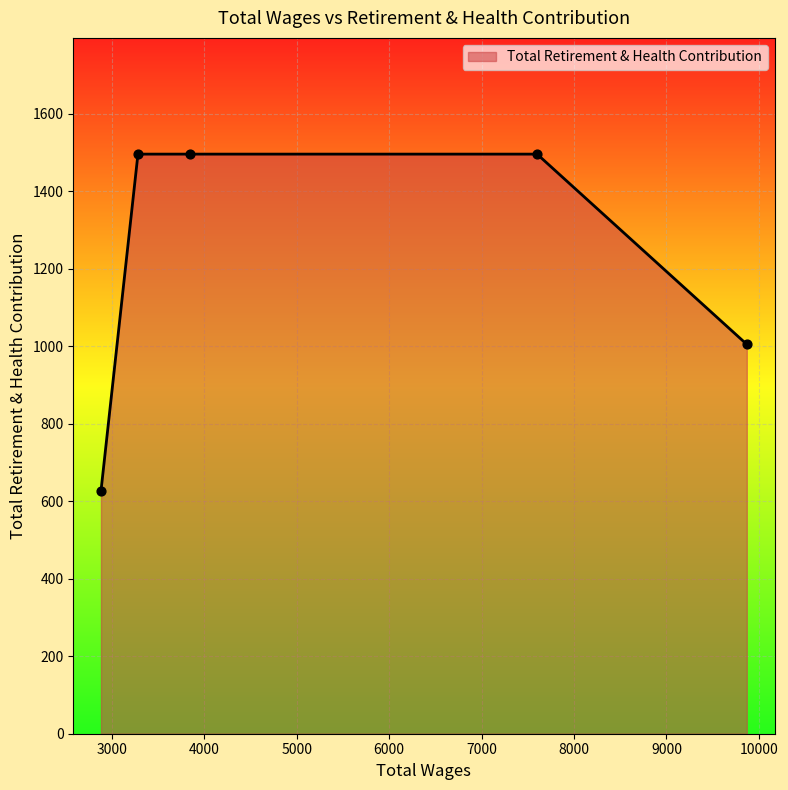

What is the average value?

1224